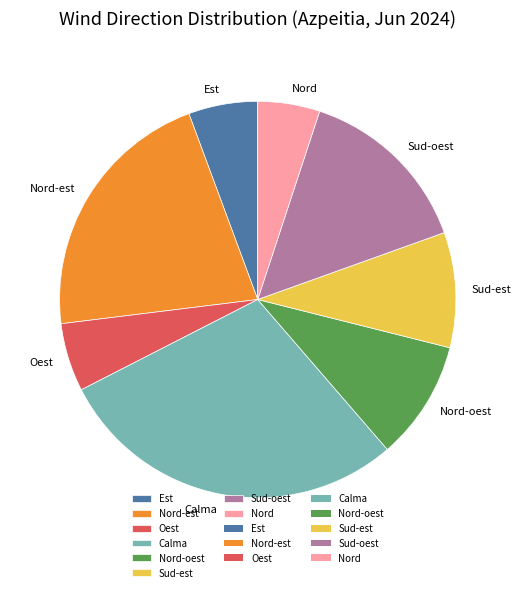

Is there a majority slice in this chart?

No